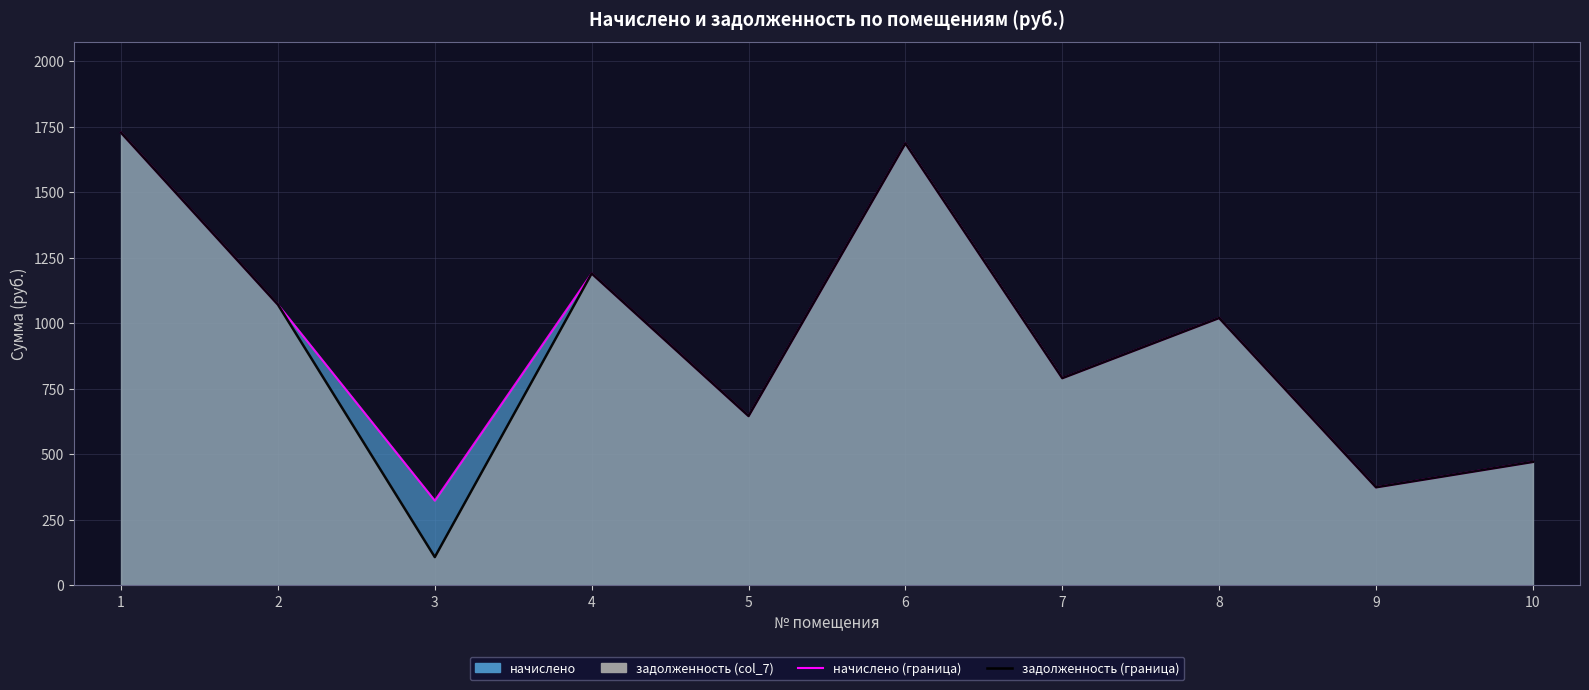

What is the greatest value displayed?

1728.2